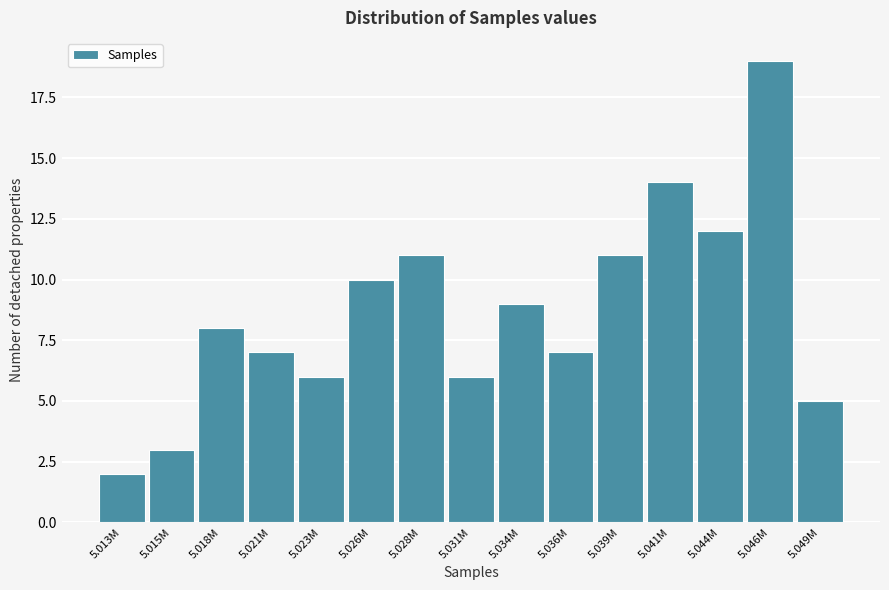

Reading left to right, extract all data points from this chart.

5.013M=2	5.015M=3	5.018M=8	5.021M=7	5.023M=6	5.026M=10	5.028M=11	5.031M=6	5.034M=9	5.036M=7	5.039M=11	5.041M=14	5.044M=12	5.046M=19	5.049M=5